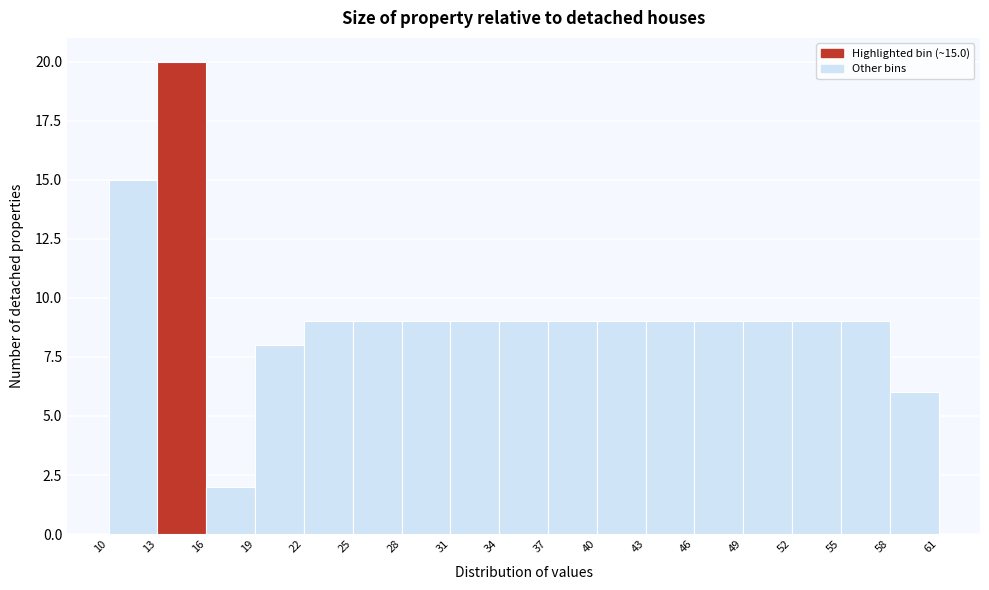

Which range on the x-axis has the tallest bar?

13 to 16